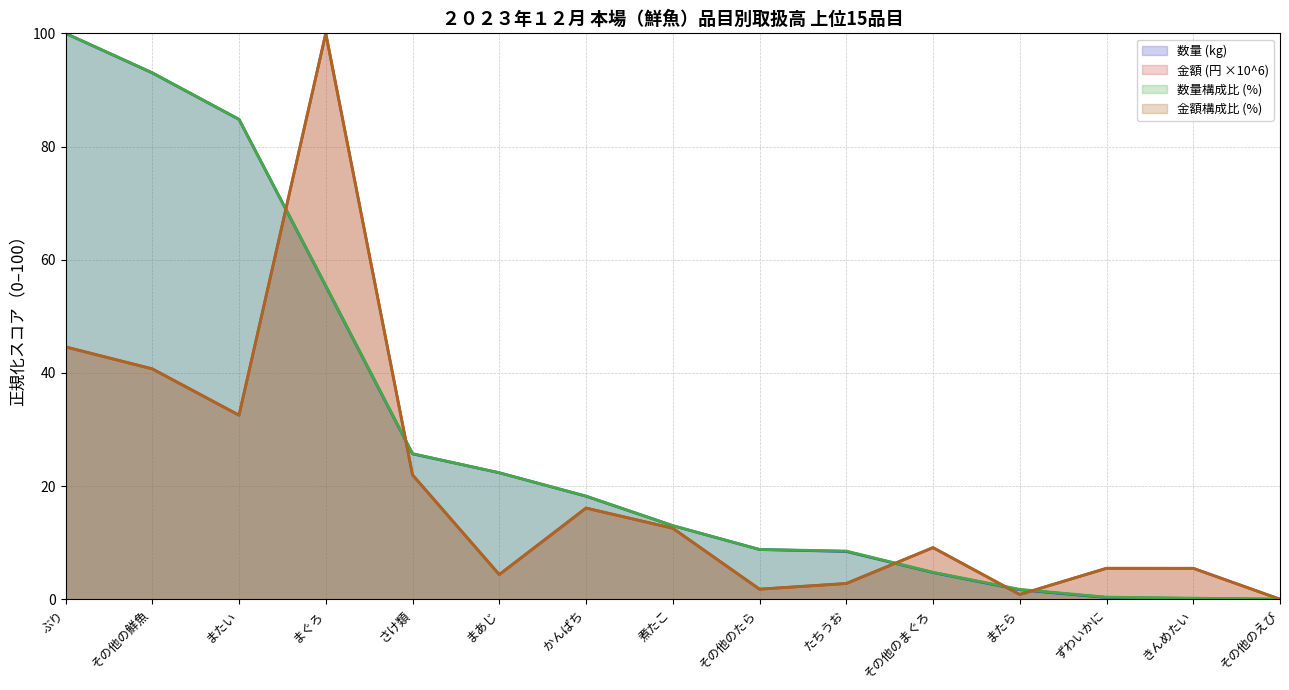

List the labels in order of 金額構成比 (%) value, largest first.

まぐろ, ぶり, その他の鮮魚, またい, さけ類, かんぱち, 煮たこ, その他のまぐろ, ずわいかに, きんめたい, まあじ, たちうお, その他のたら, またら, その他のえび